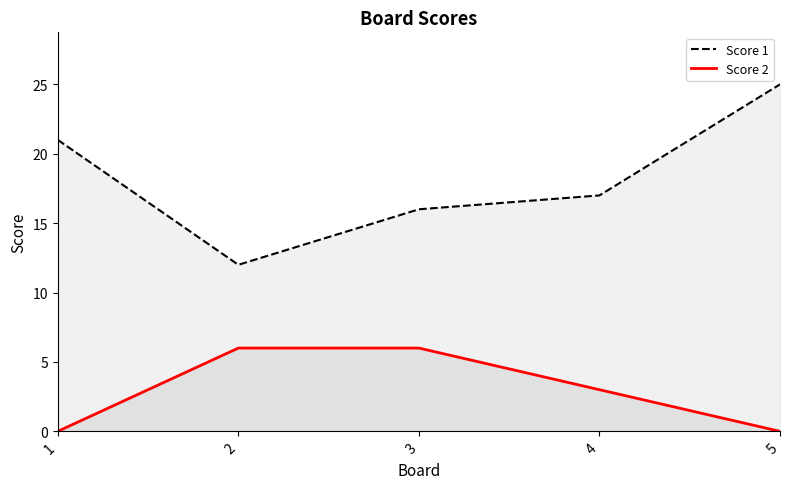

True or false: Score 2 and Score 1 upper cross at least once.

False